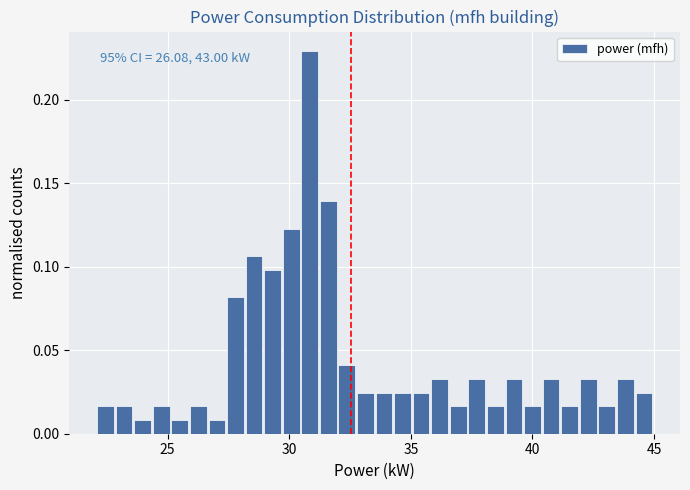

Read against the x-axis, roughly where is the centre of the tallest bar?

31.0